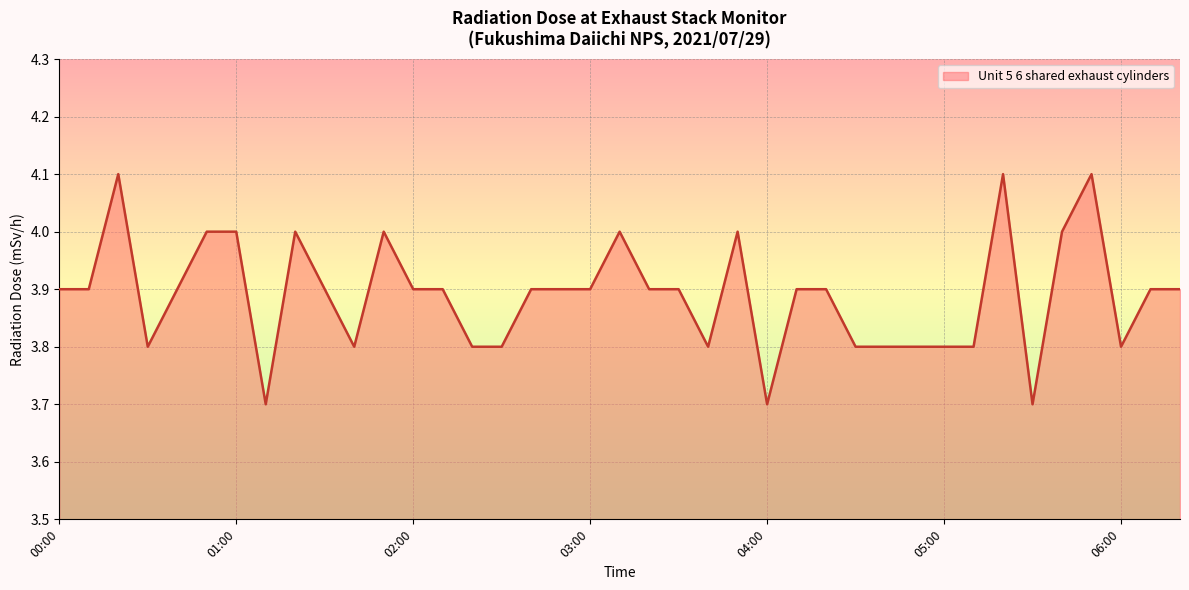

What is the minimum value shown in the chart?

3.7